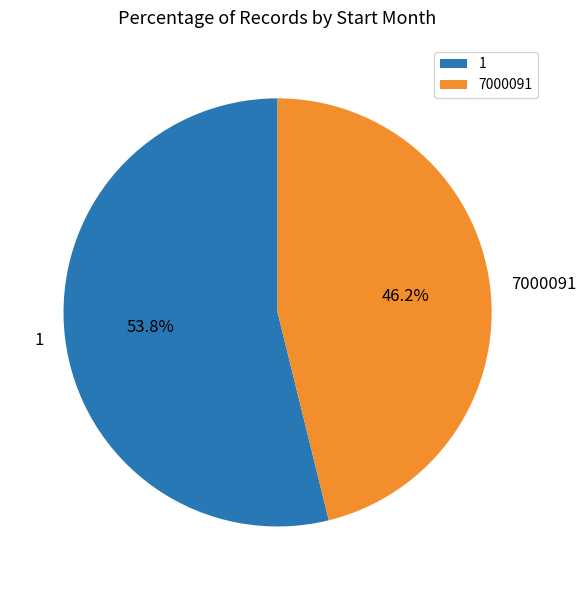

To the nearest percent, what is the difference between the 7000091 and 1 slice percentages?

8%